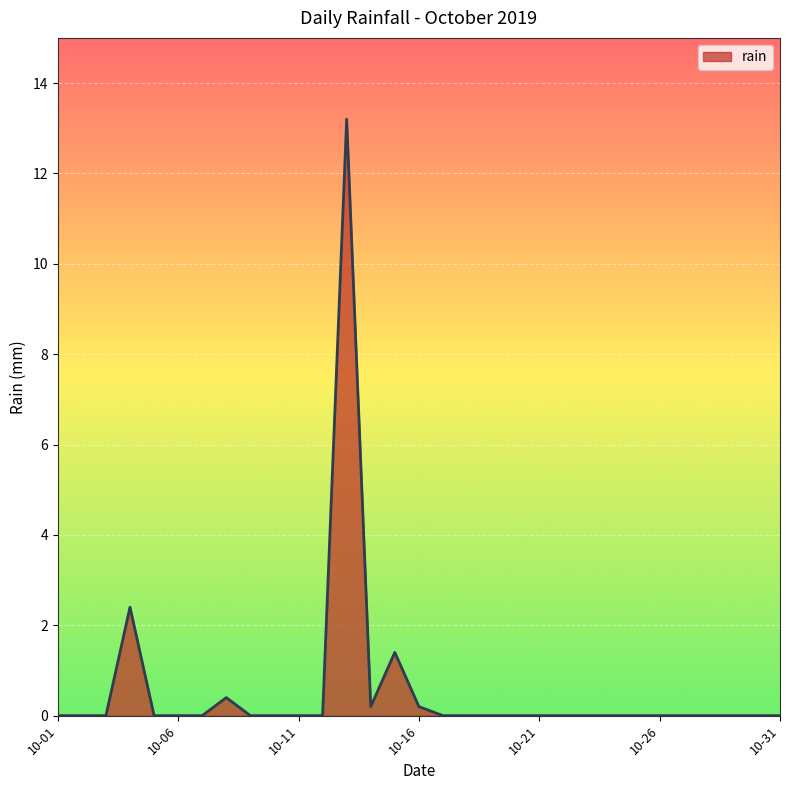

What is the maximum value shown in the chart?

13.2